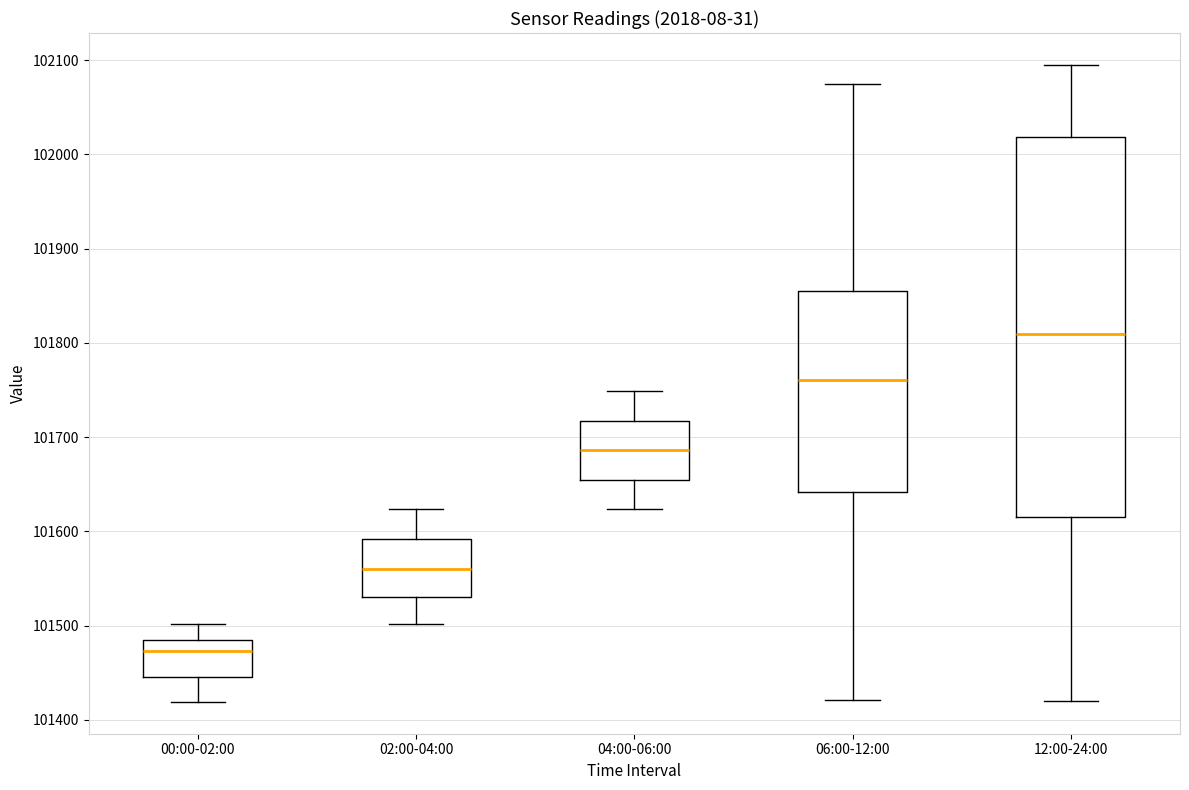

Which box's median line is the lowest?

00:00-02:00